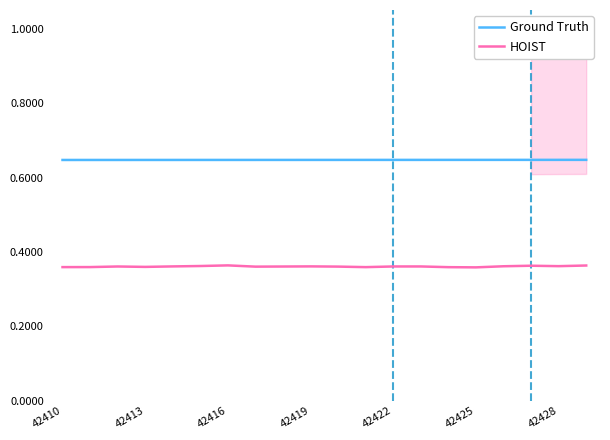

The Ground Truth series shows 1.0 at 42422. True or false?

False